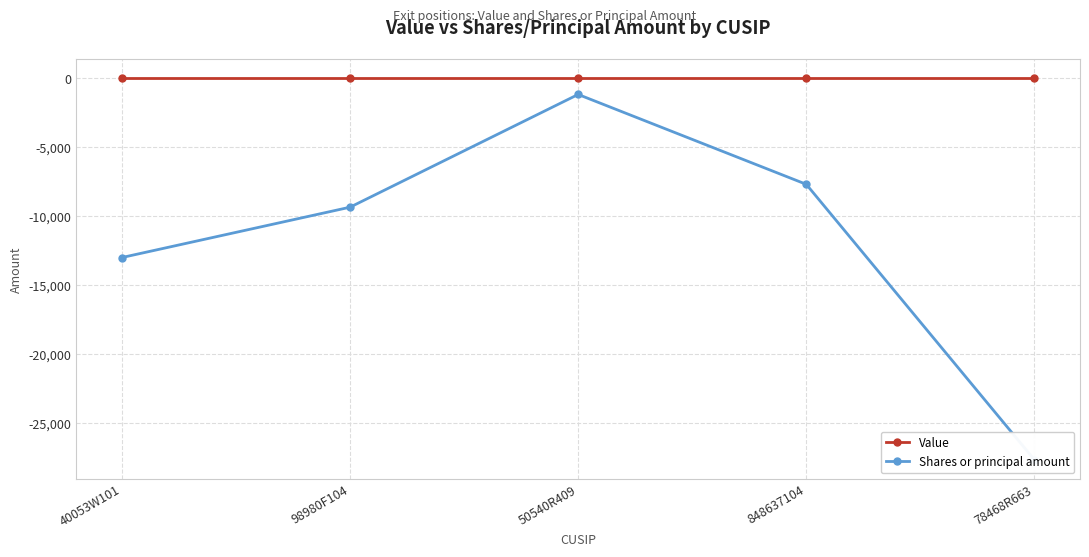

True or false: Value and Shares or principal amount intersect in this chart.

False